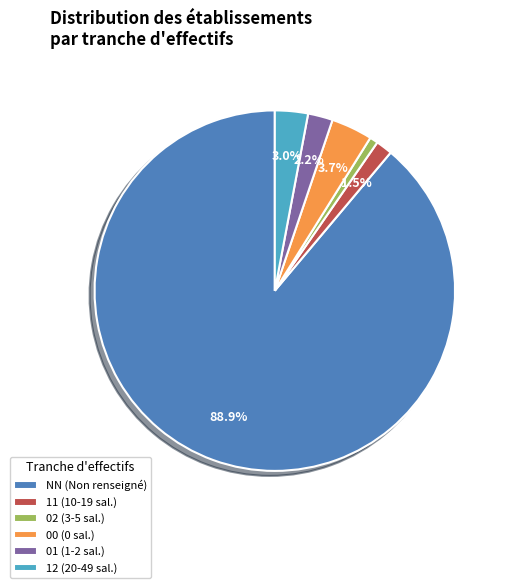

To the nearest percent, what is the difference between the largest and smallest slice percentages?

88%